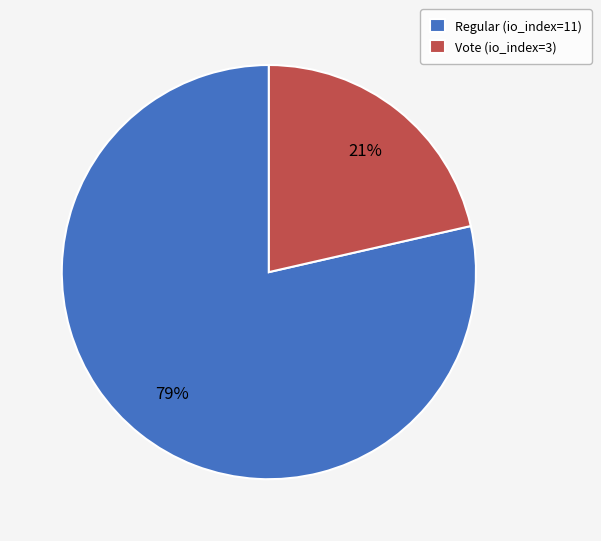

To the nearest percent, what is the combined percentage of Vote (io_index=3) and Regular (io_index=11)?

100%